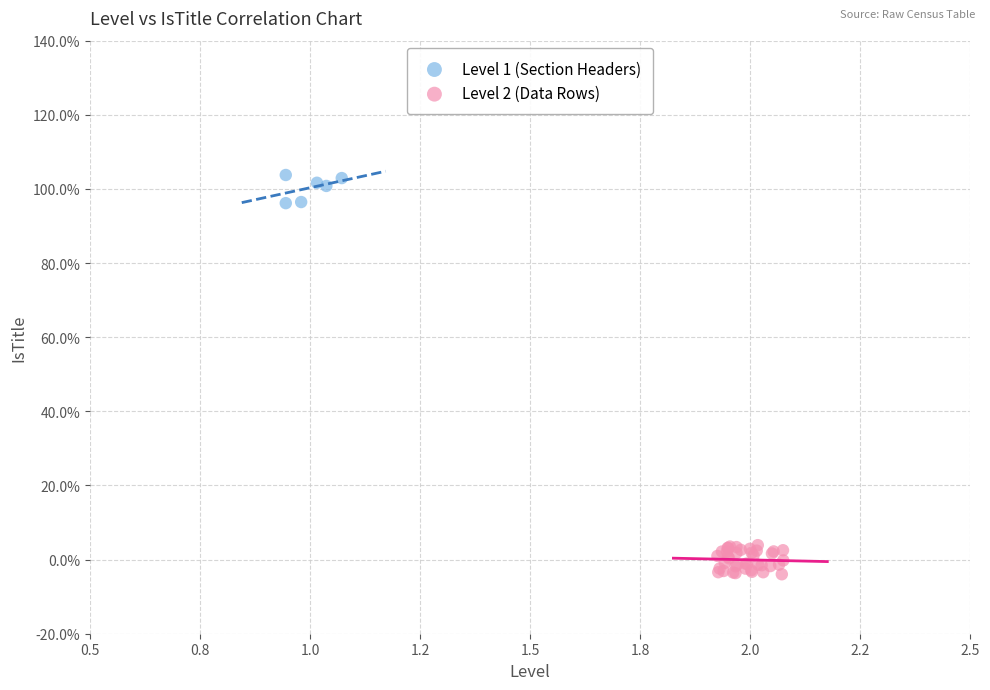

What are all the series names shown in the legend?

Level 1 (Section Headers), Level 2 (Data Rows)